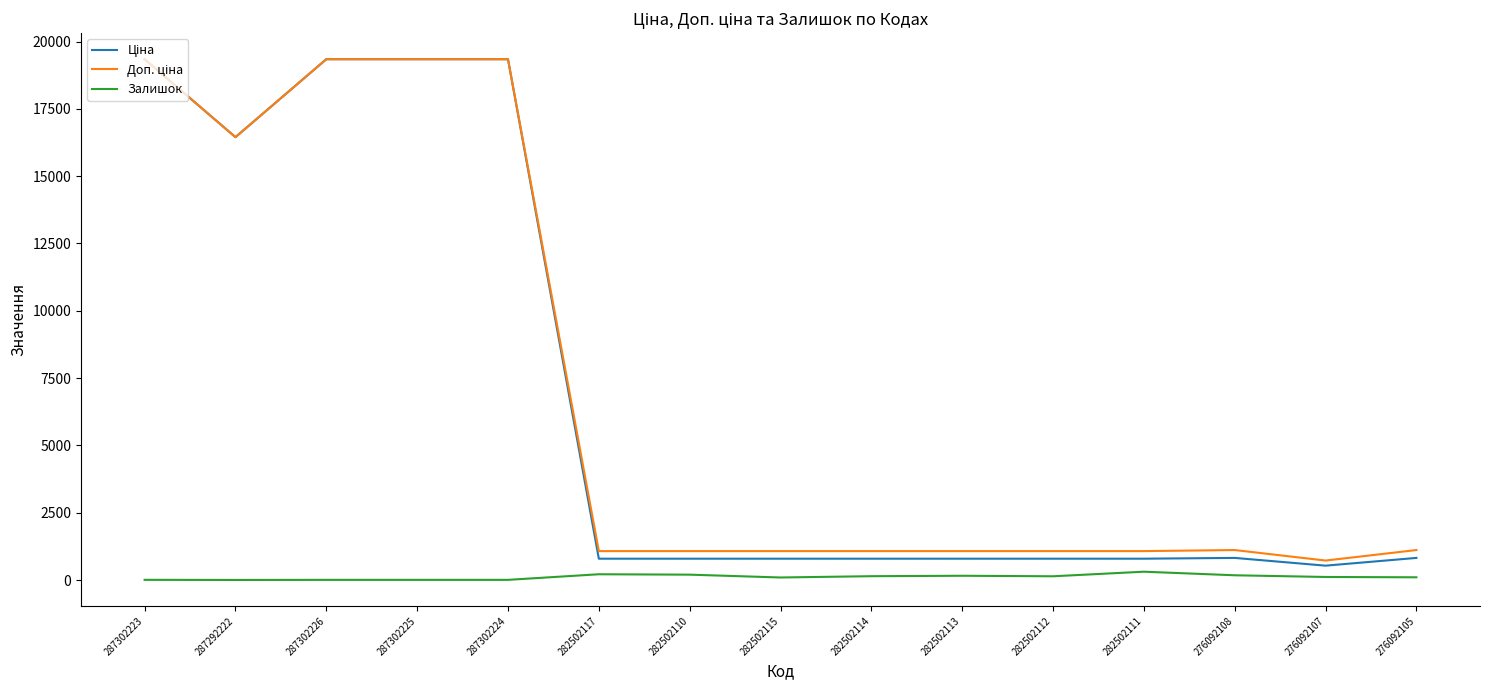

What is the lowest value of the Доп. ціна series?

724.0